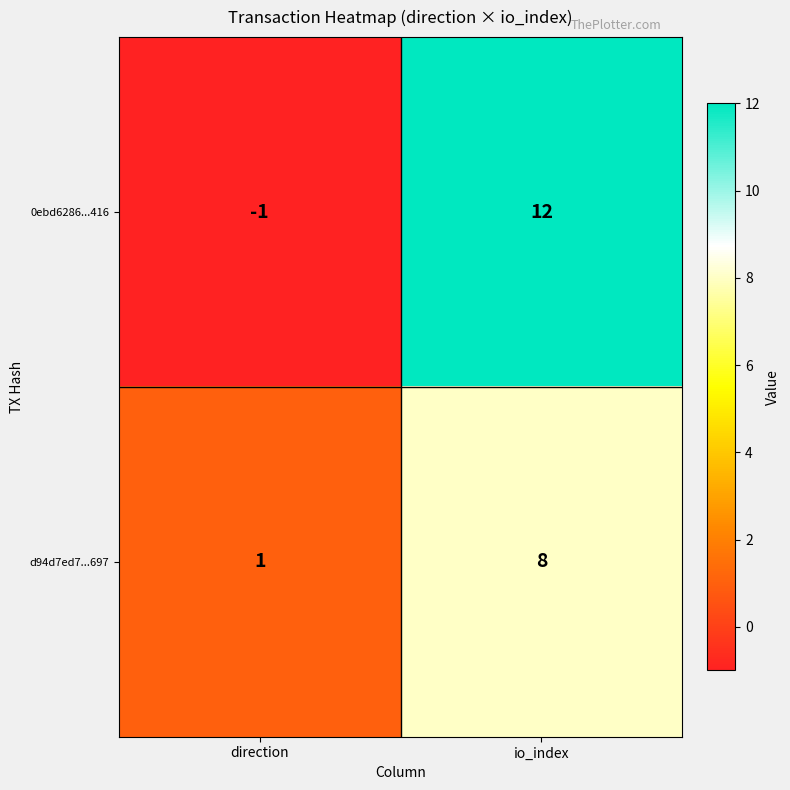

Rank the series by their average value, from highest to lowest.

0ebd6286...416, d94d7ed7...697